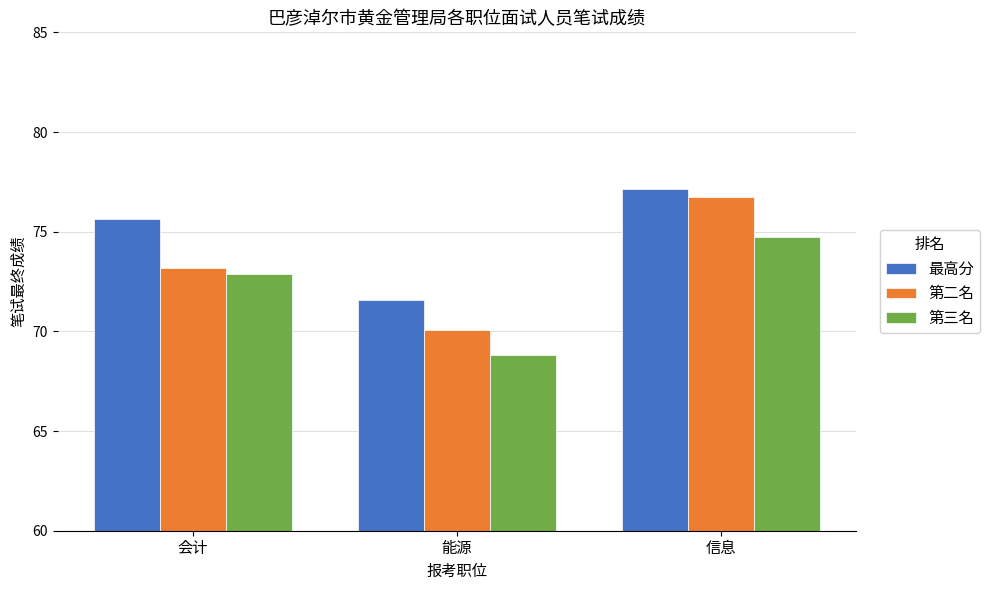

Rank the series by their average value, from lowest to highest.

第三名, 第二名, 最高分